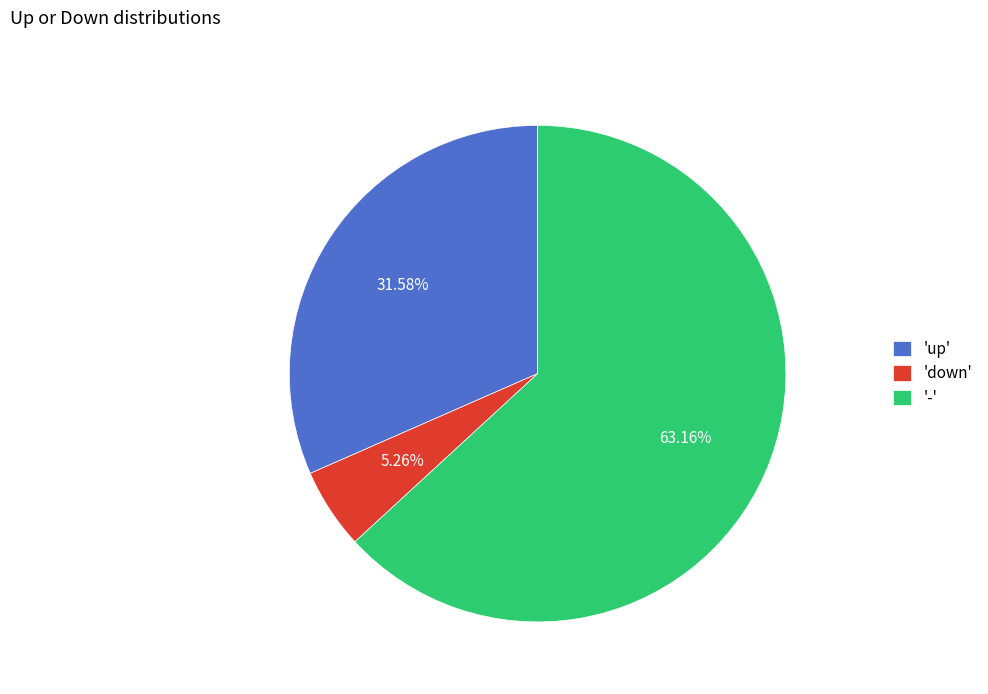

Approximately how many times larger is the value at 'up' compared to 'down'?

6.0